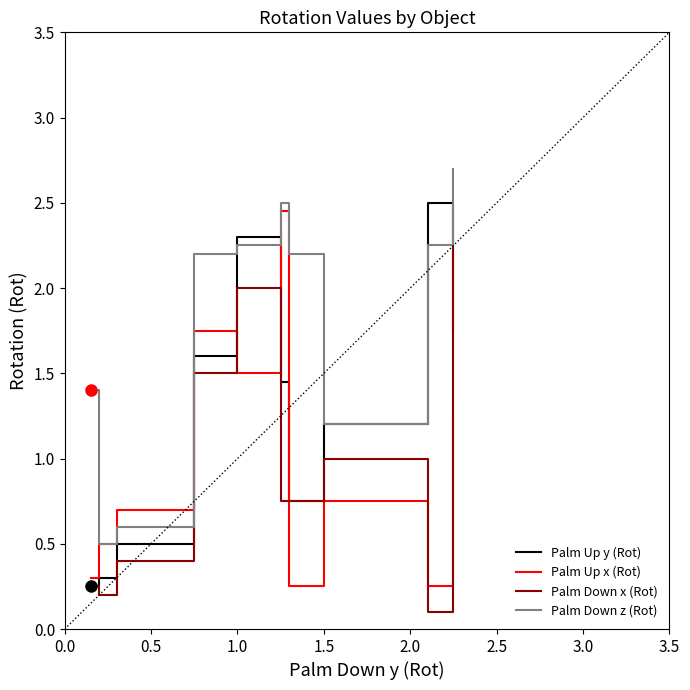

Which series has the largest total across all categories?

Palm Down z (Rot)